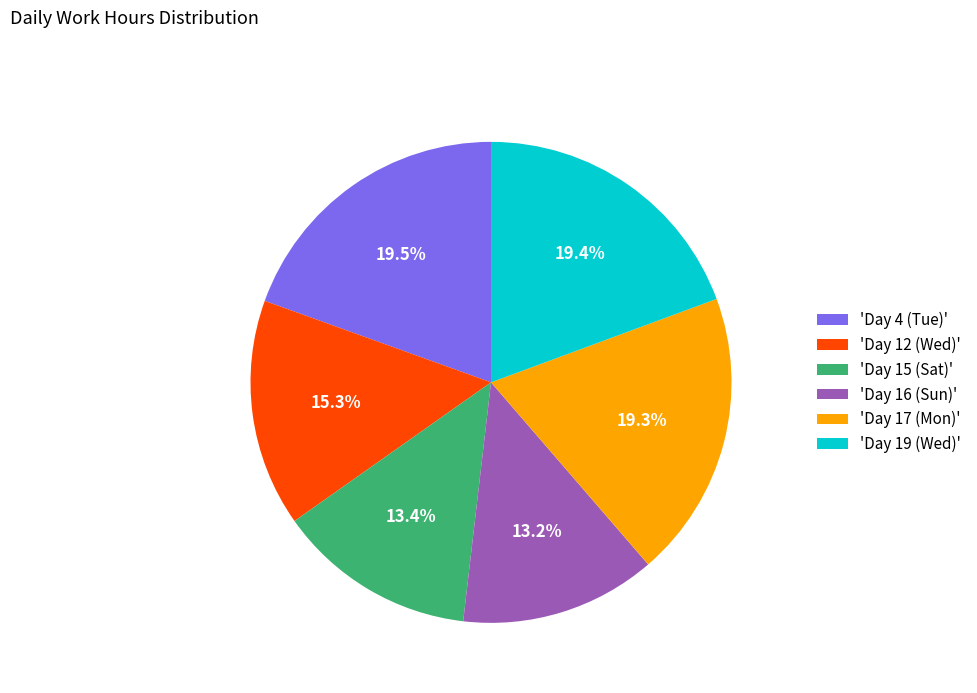

Combined, do 'Day 4 (Tue)' and 'Day 12 (Wed)' account for over 50%?

No